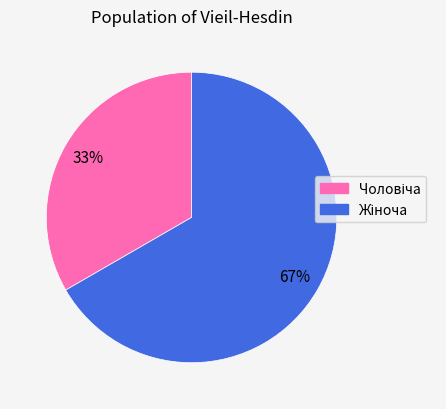

To the nearest percent, what is the average slice percentage?

50%